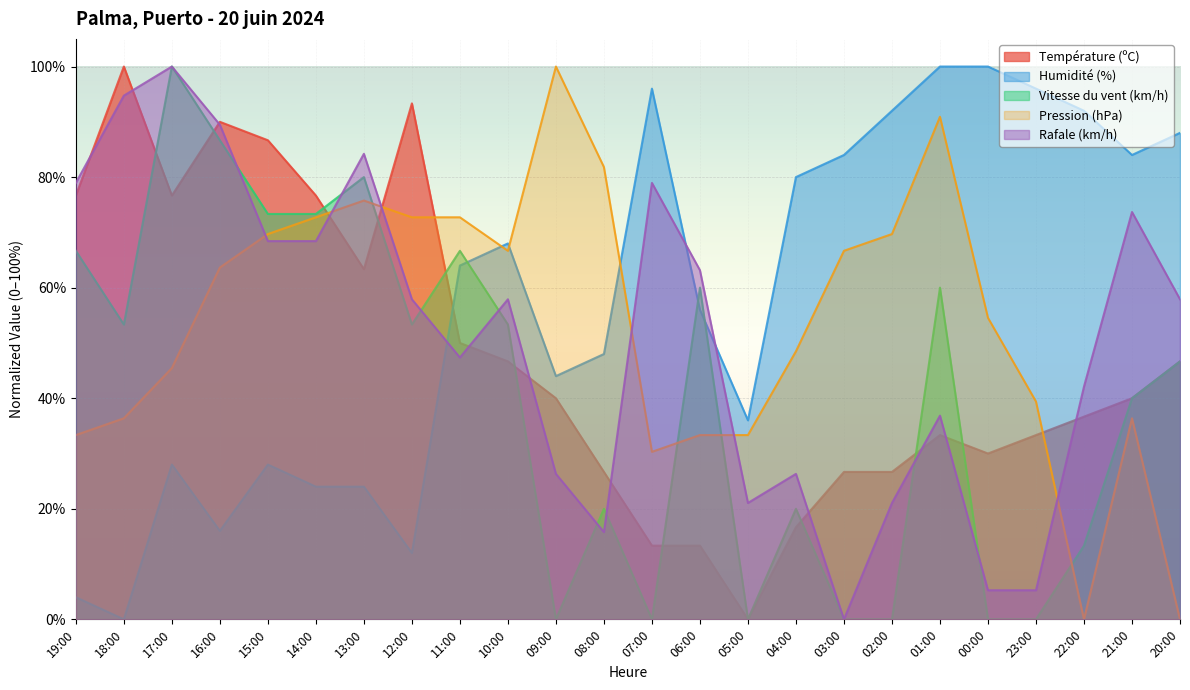

What is the total value across all series at 17:00?

350.1